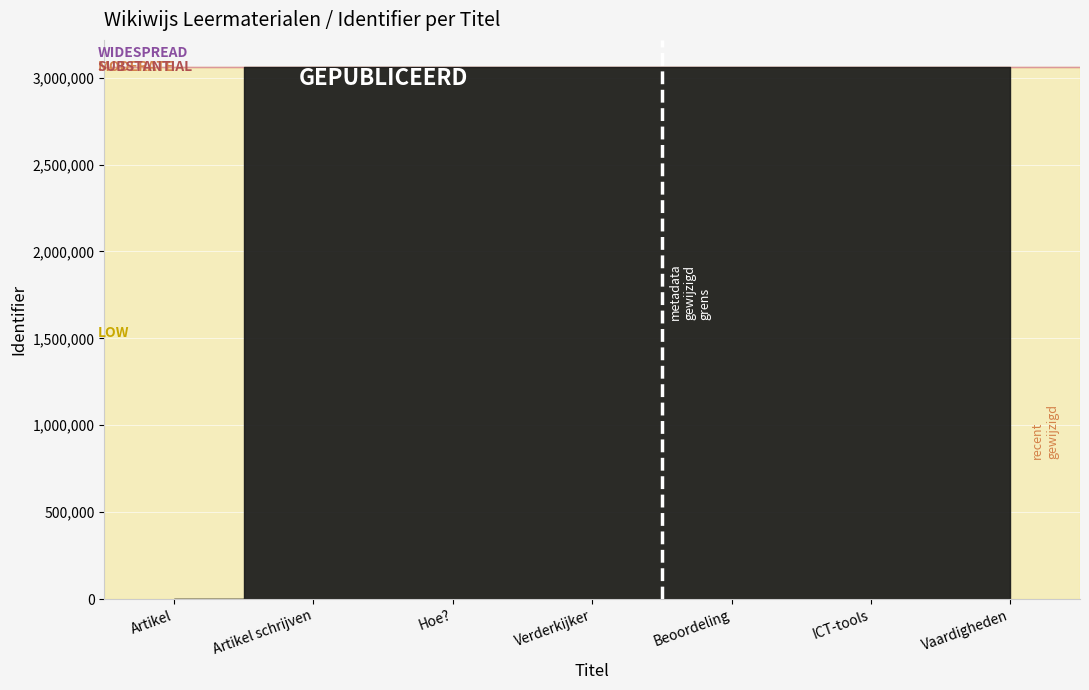

At which category does the chart reach its minimum across all series?

Artikel